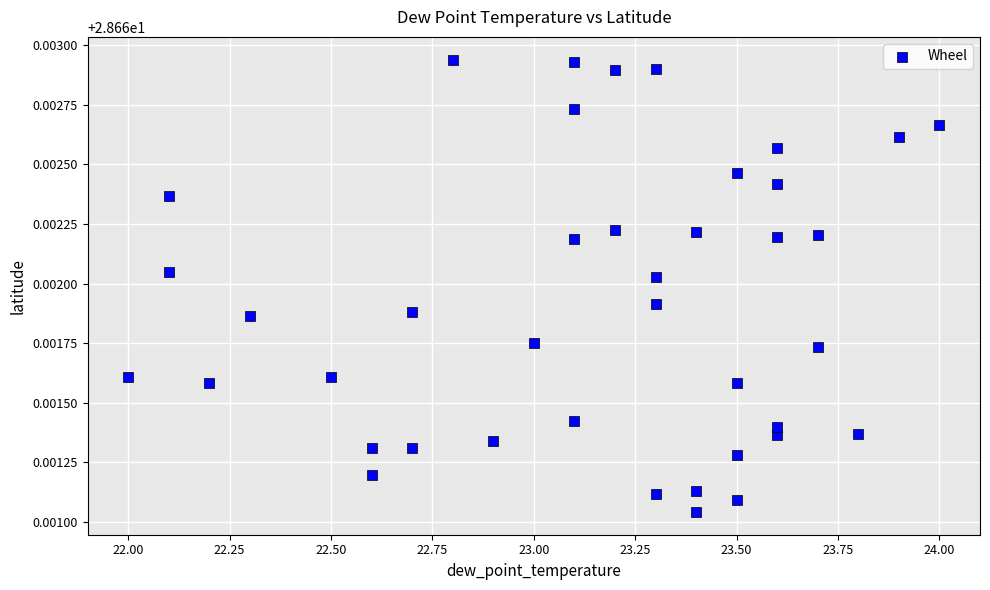

What is the range of X values (max minus min)?

2.0